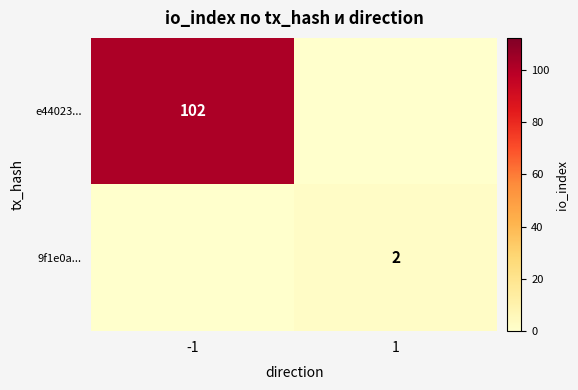

The 9f1e0a... series shows 2 at 1. True or false?

True